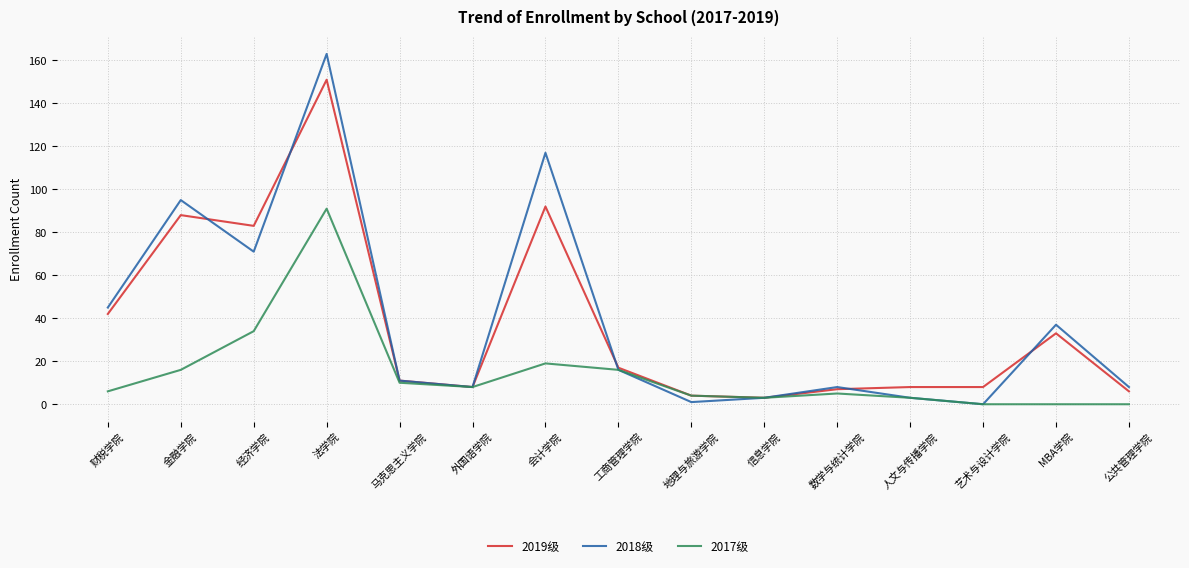

What is the difference between the 2018级 values at 信息学院 and 外国语学院?

5